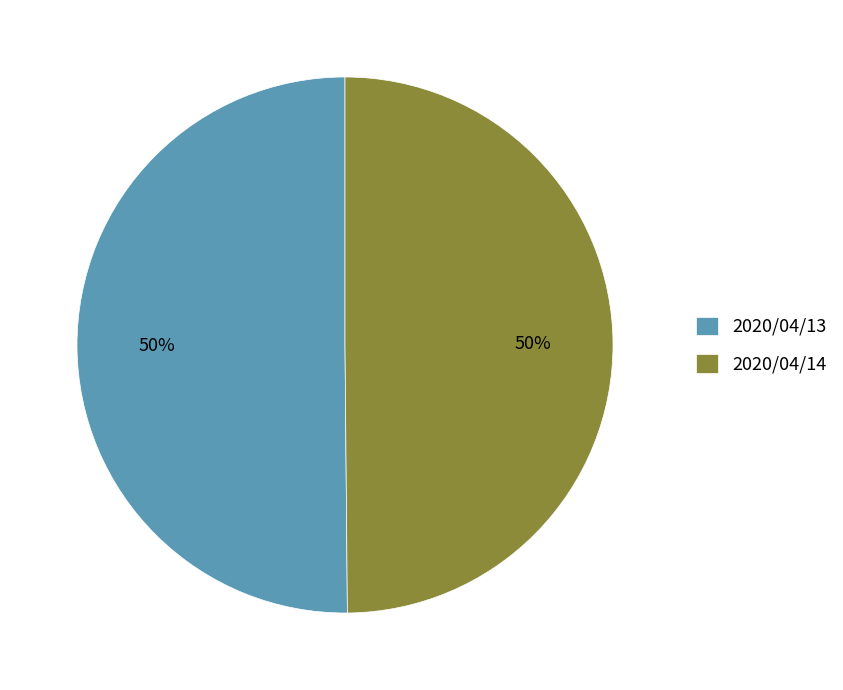

Count the number of slices in the pie.

2